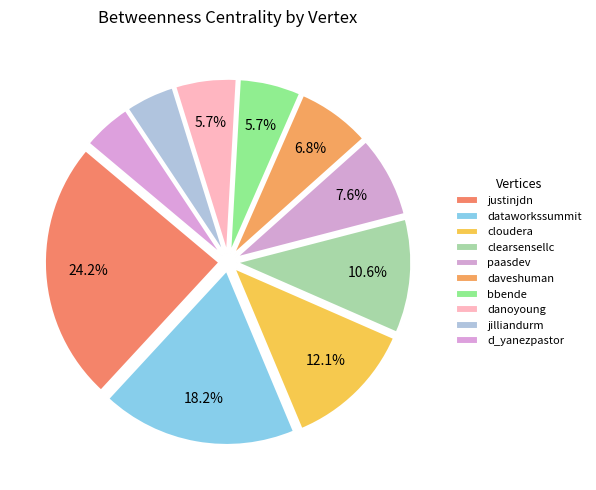

Is the sum of d_yanezpastor and cloudera greater than half?

No